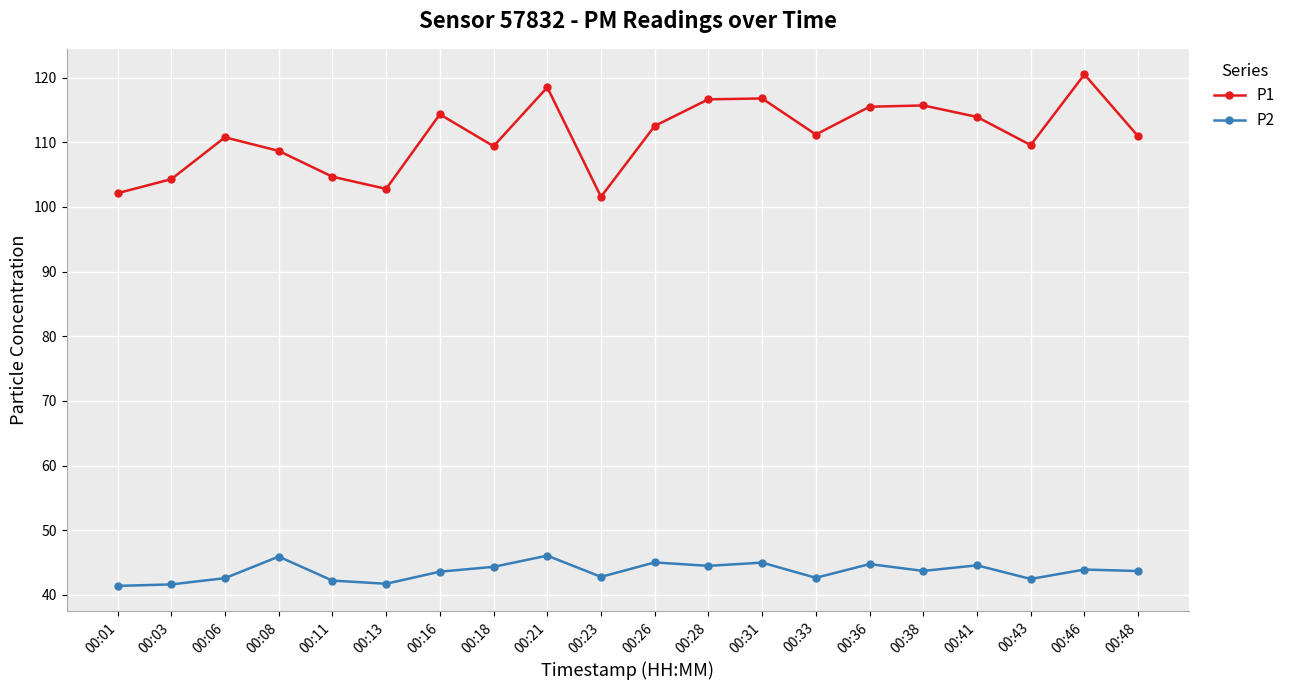

Which series has the largest total across all categories?

P1